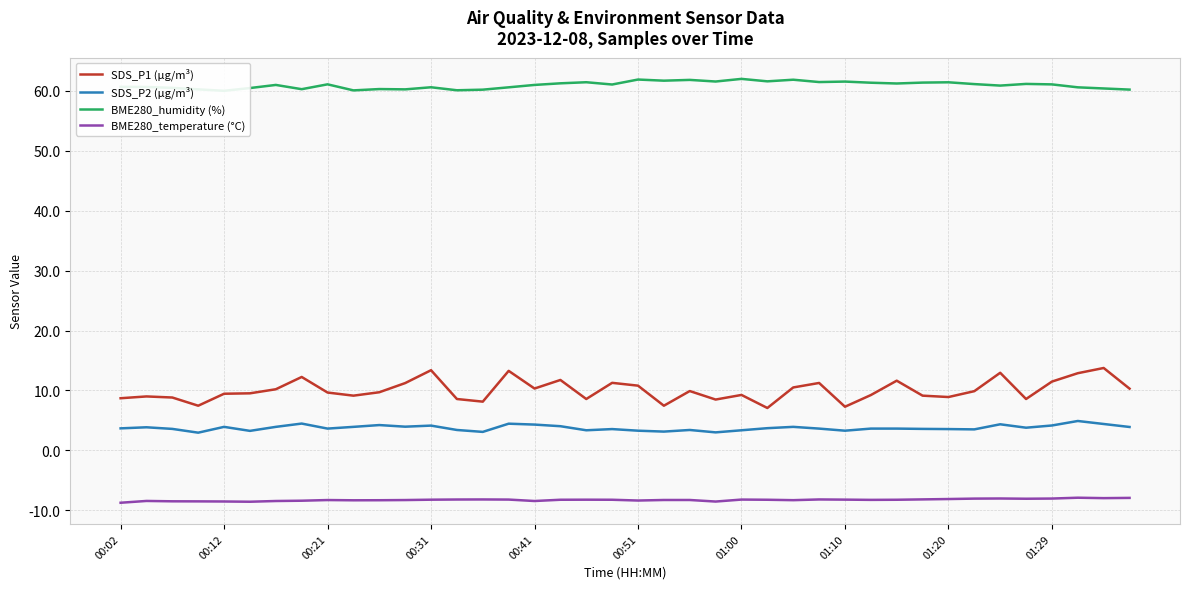

What is the maximum value for BME280_humidity (%)?

62.0